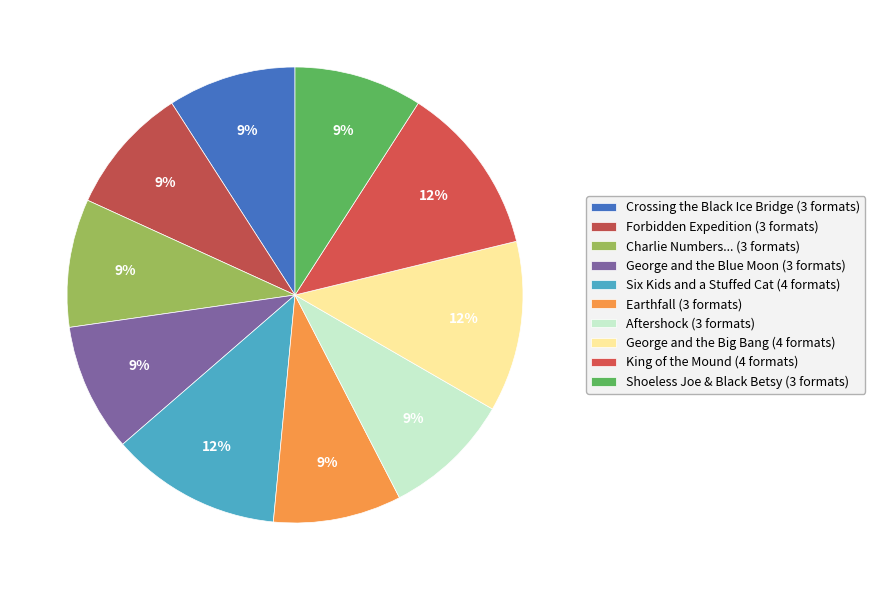

Count the number of slices in the pie.

10